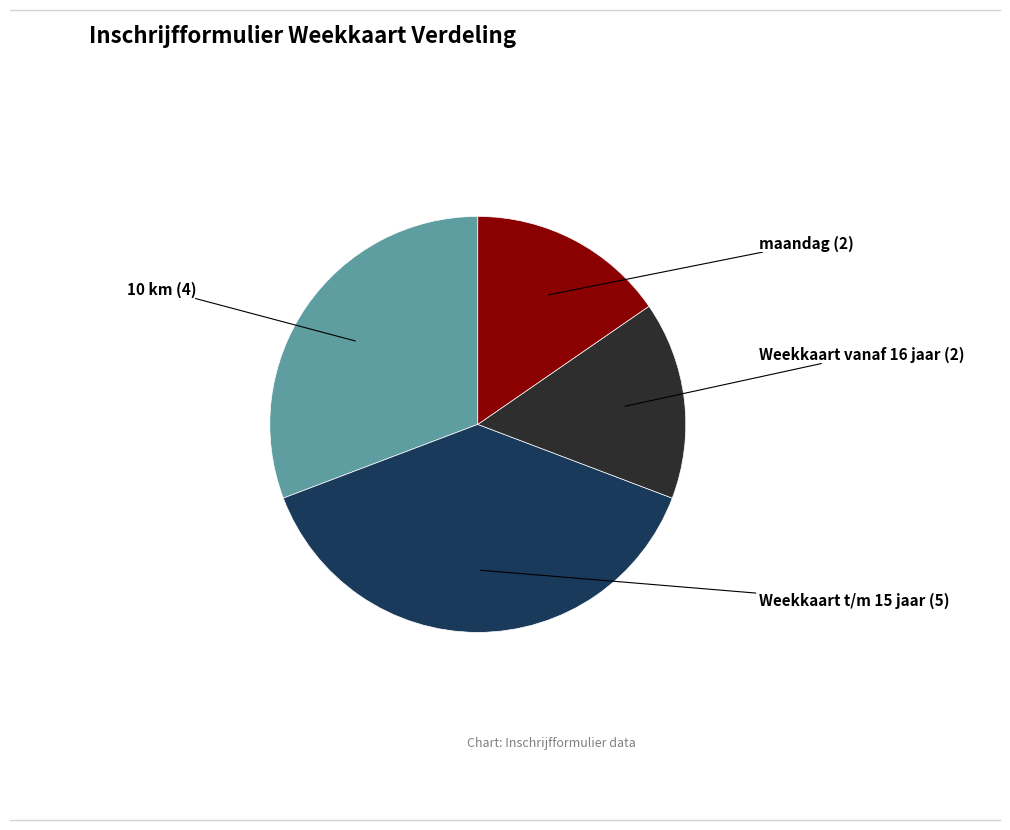

Is there a majority slice in this chart?

No